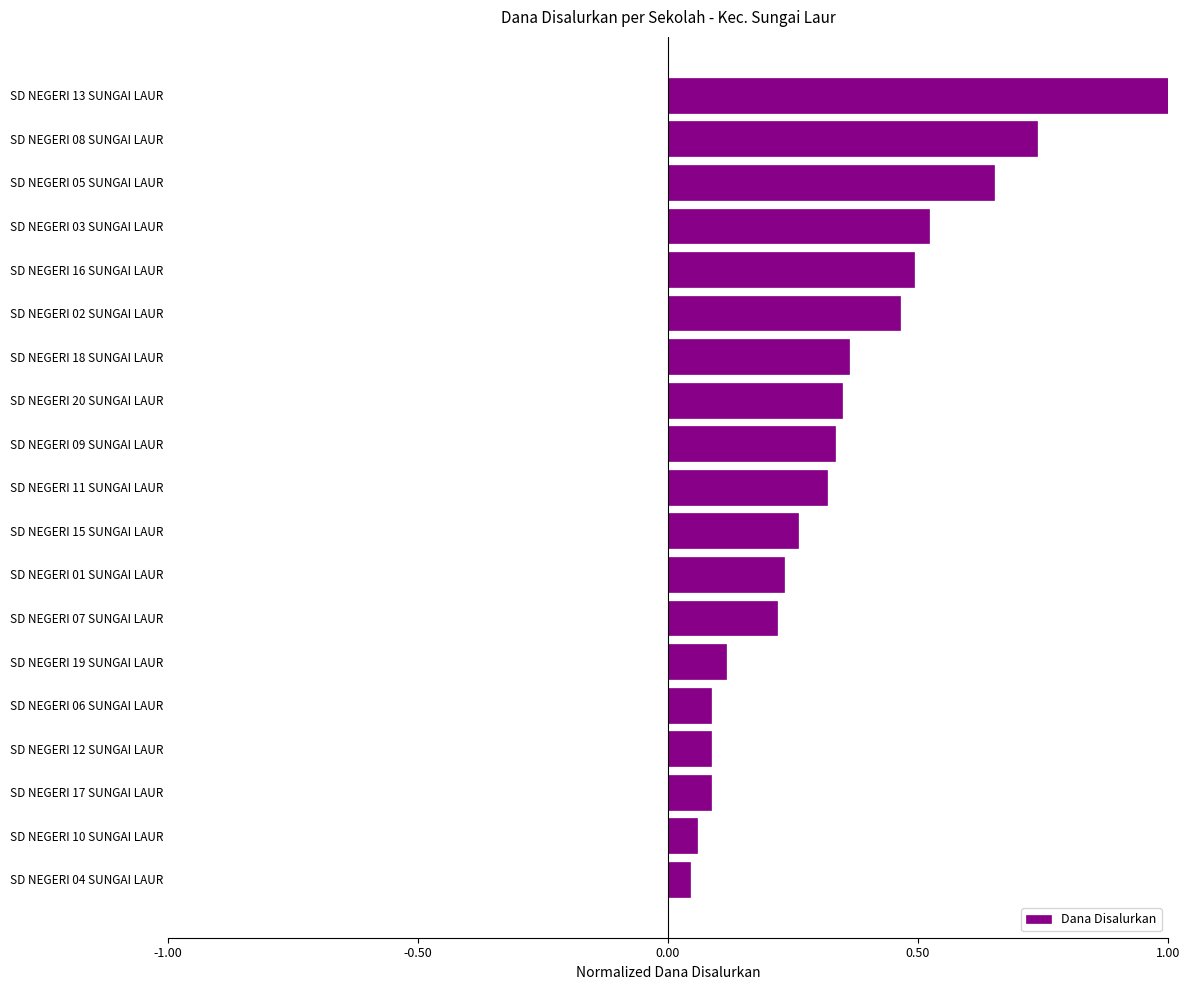

Does the chart contain stacked bars?

No